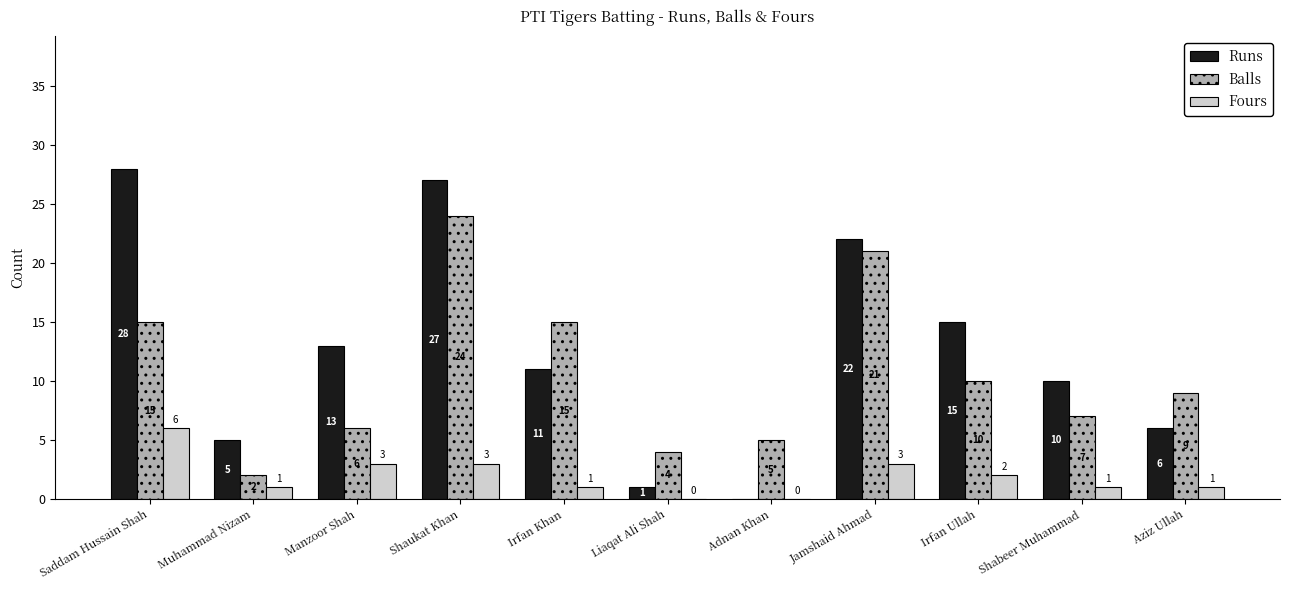

At which category is the sum across all series the highest?

Shaukat Khan